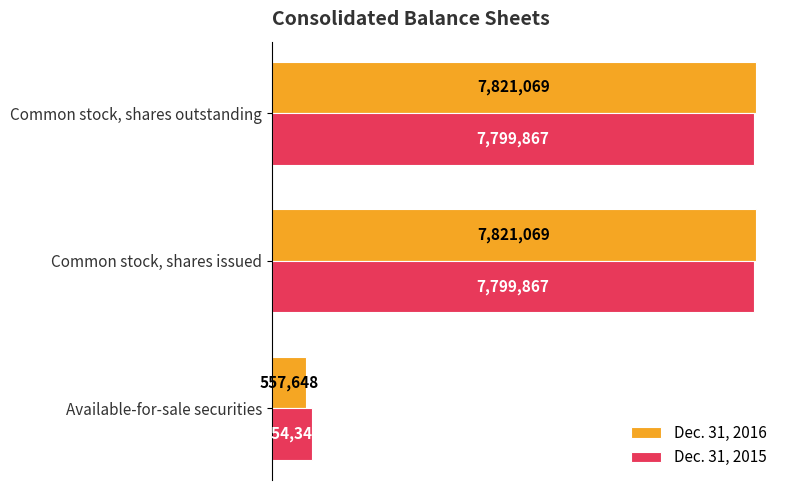

What are all the series names shown in the legend?

Dec. 31, 2016, Dec. 31, 2015